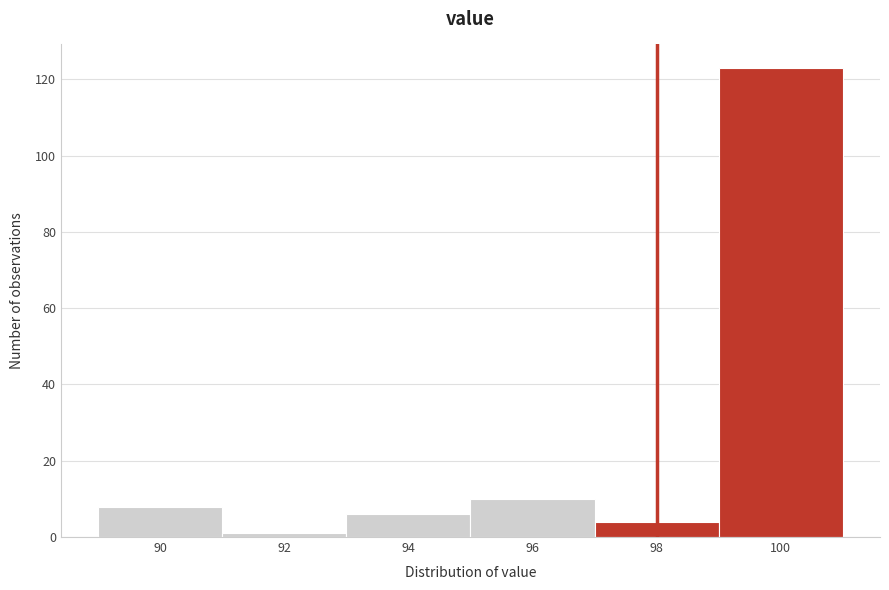

Reading right to left, what are all the values shown in this chart?

100=123	98=4	96=10	94=6	92=1	90=8